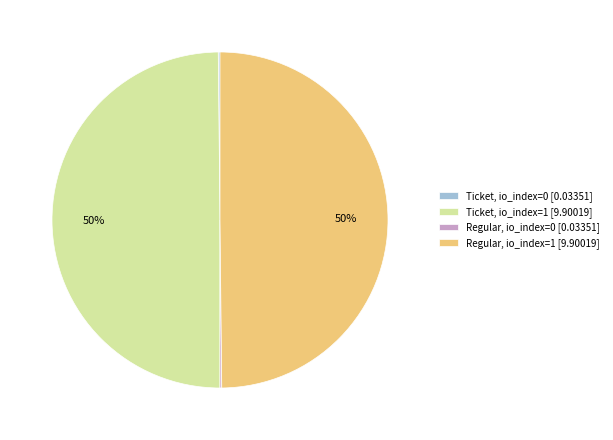

To the nearest percent, what is the average slice percentage?

25%